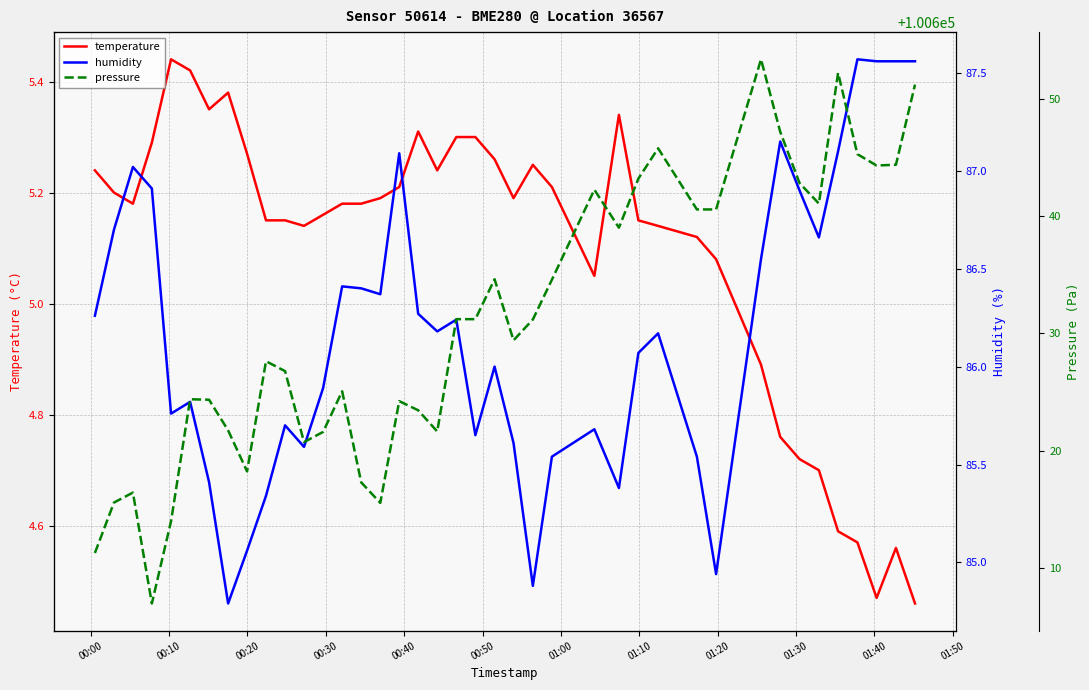

What are all the series names shown in the legend?

temperature, humidity, pressure